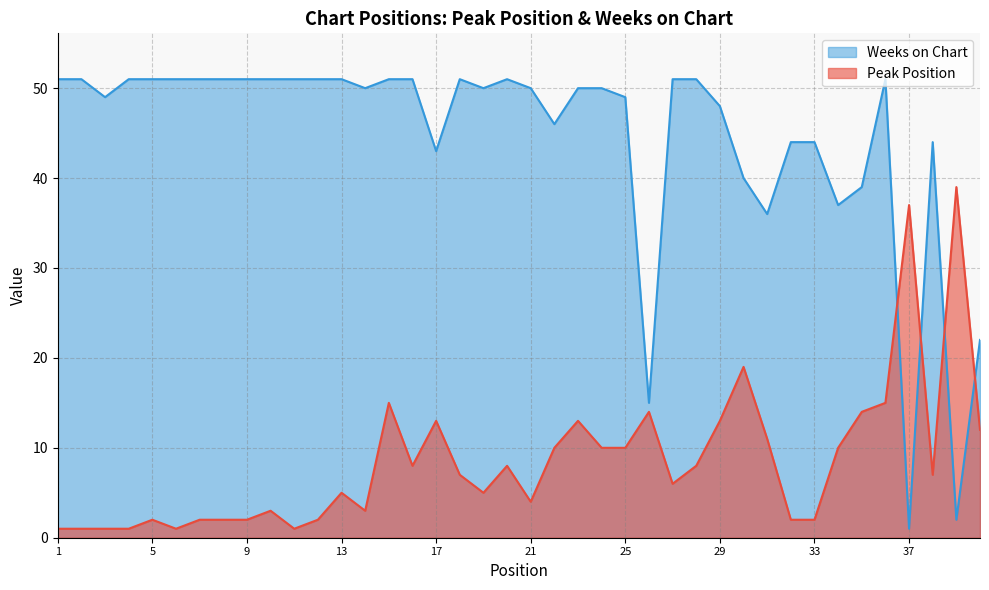

What is the value of the Peak Position point at the 11th from the left?

1